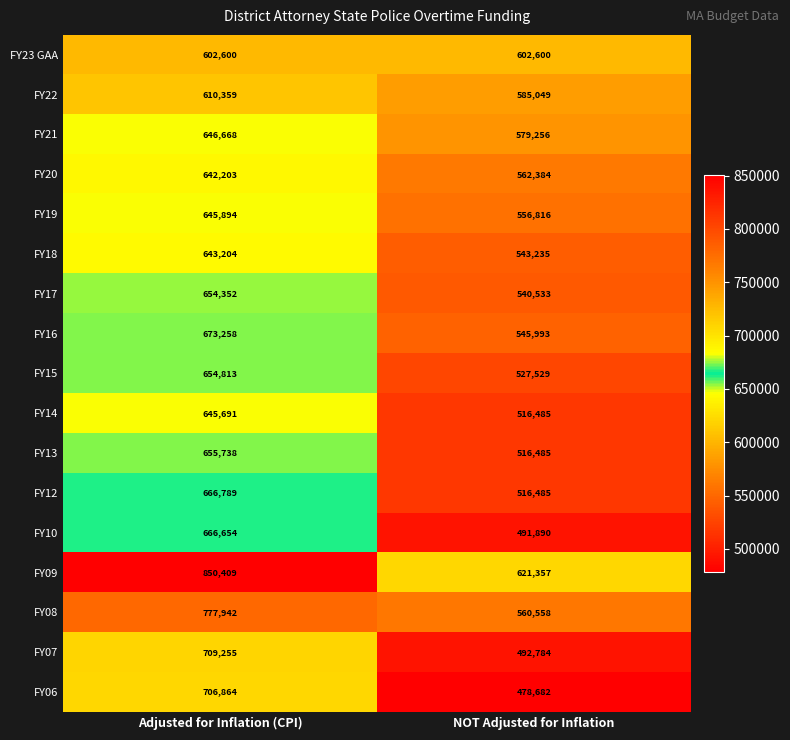

True or false: FY20 has a value of 642203 at Adjusted for Inflation (CPI).

True